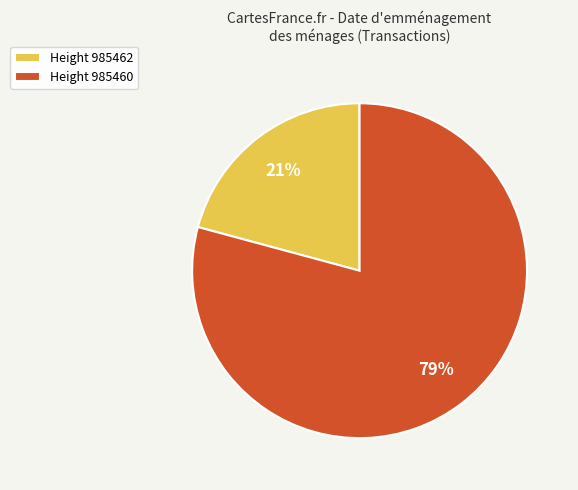

To the nearest percent, what is the average slice percentage?

50%